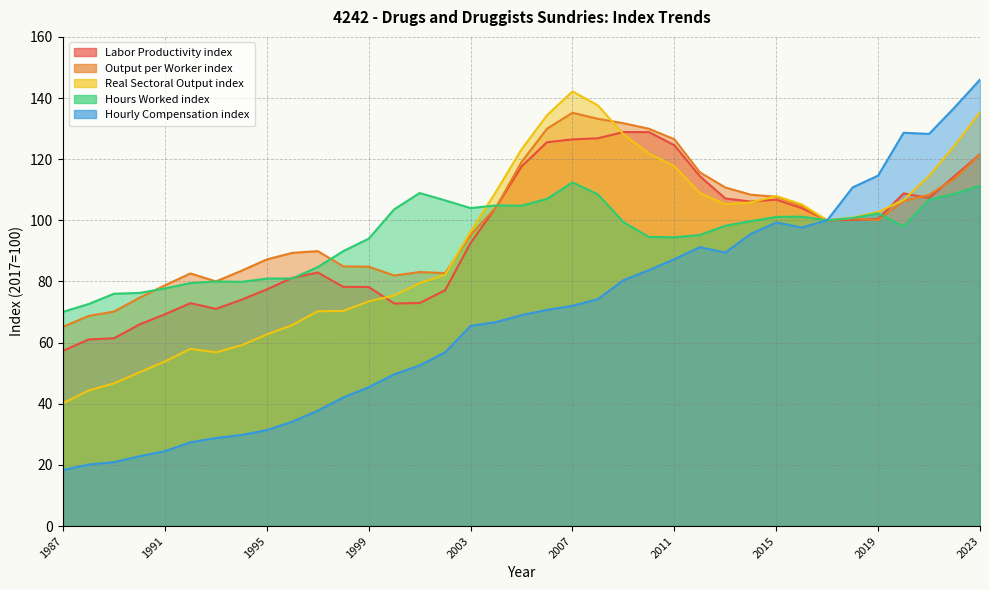

What is the maximum value shown in the chart?

146.0